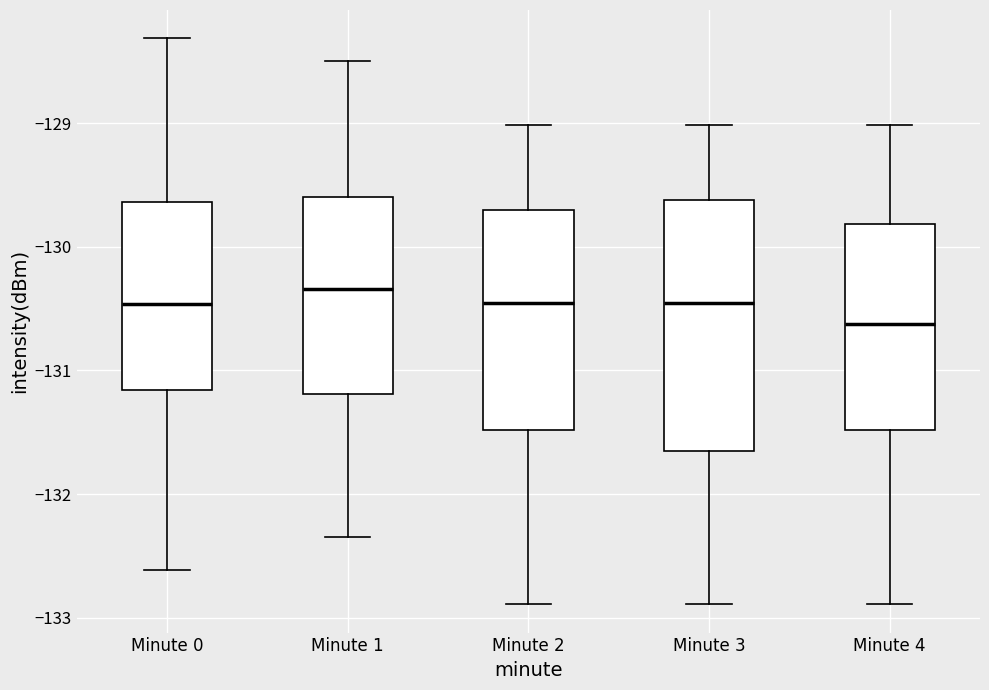

Reading left to right, transcribe this box plot: for each box, give where its median line is, the range the box spans, and where its two whiskers end, as read against the y-axis. The values are not printed on the chart, so give them approximately, as read against the axis.

Minute 0: median -130.5, box -131.2 to -129.6, whiskers -132.6 to -128.3
Minute 1: median -130.3, box -131.2 to -129.6, whiskers -132.3 to -128.5
Minute 2: median -130.5, box -131.5 to -129.7, whiskers -132.9 to -129.0
Minute 3: median -130.5, box -131.7 to -129.6, whiskers -132.9 to -129.0
Minute 4: median -130.6, box -131.5 to -129.8, whiskers -132.9 to -129.0